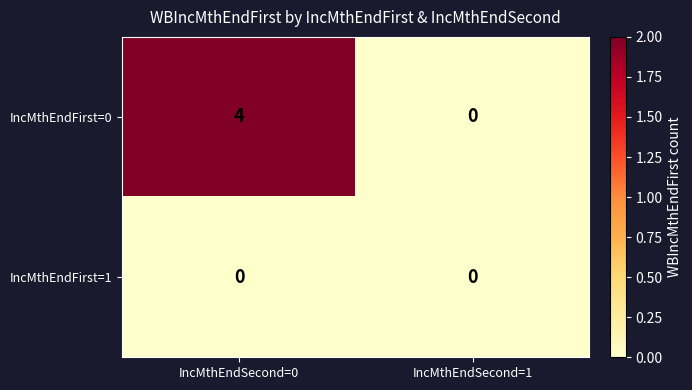

The value of IncMthEndFirst=1 at IncMthEndSecond=0 is 0. True or false?

True